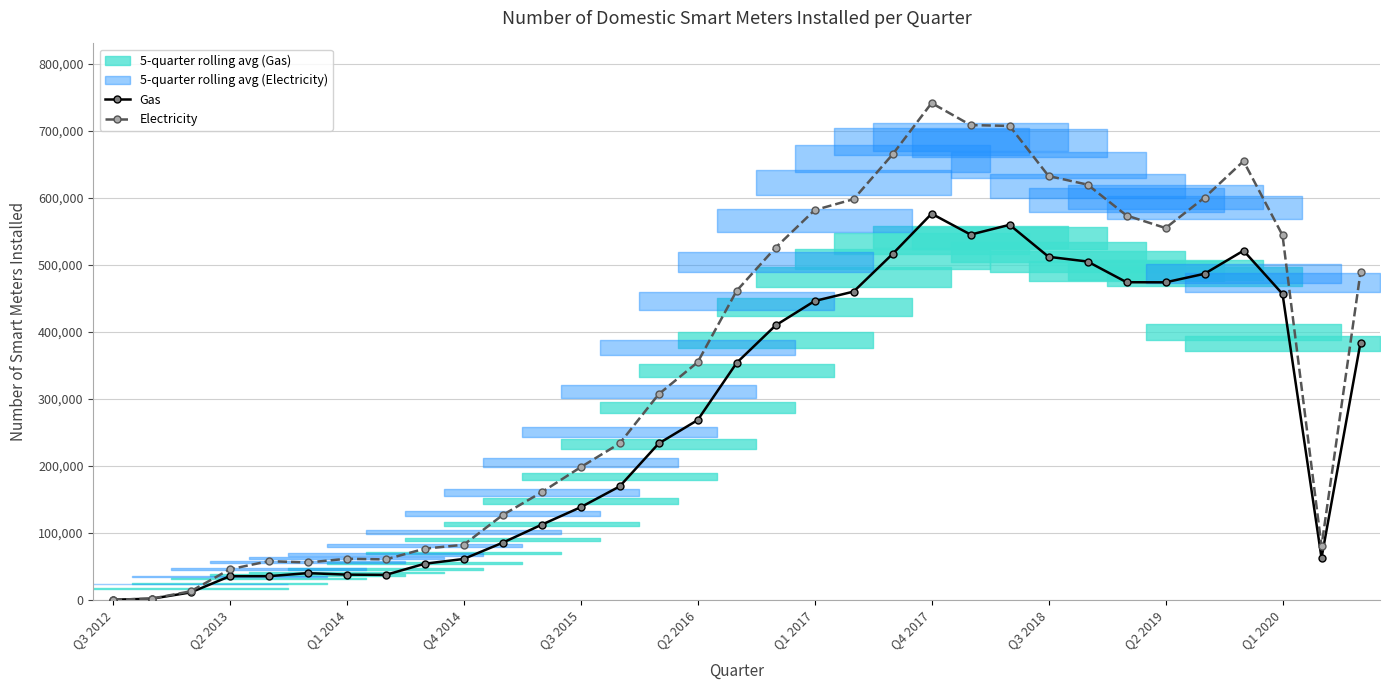

Rank the series by their maximum value, from highest to lowest.

Electricity, Gas